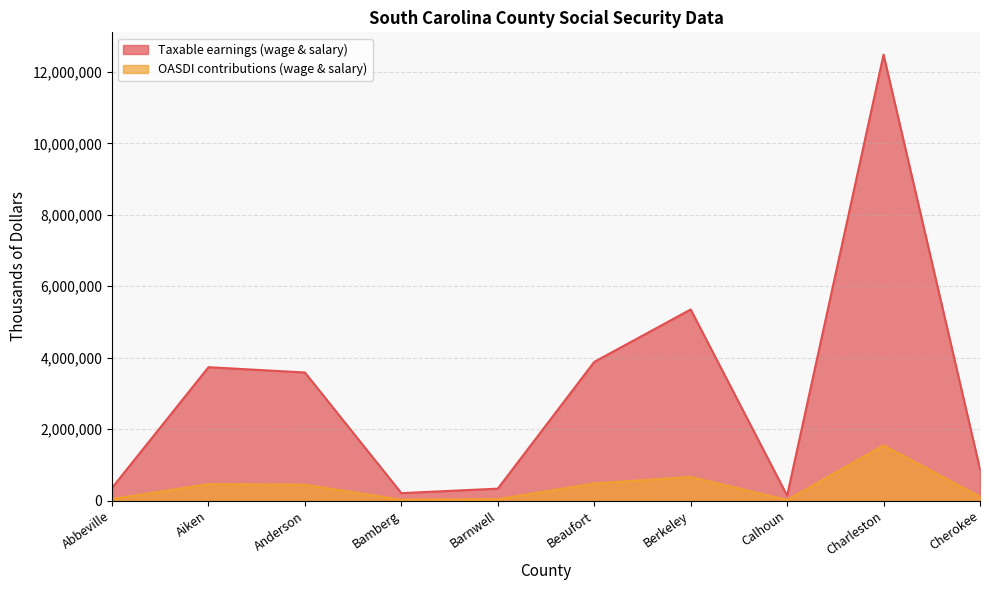

In OASDI contributions (wage & salary), how many points are lower than both neighbors (excluding endpoints)?

2